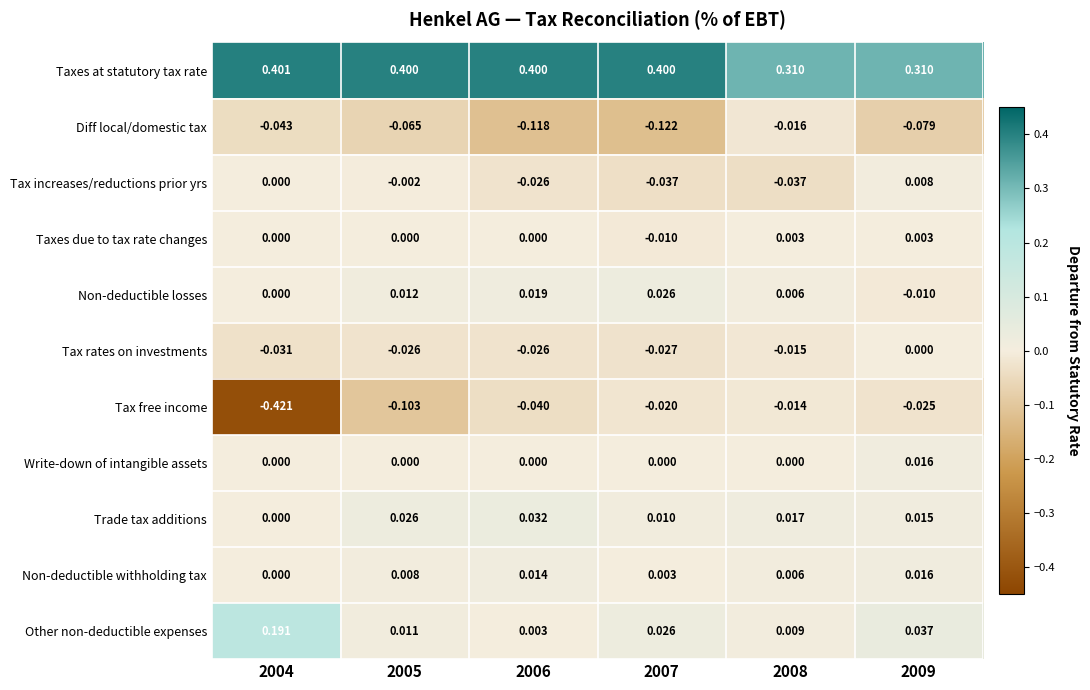

Which series has the largest total across all categories?

Taxes at statutory tax rate